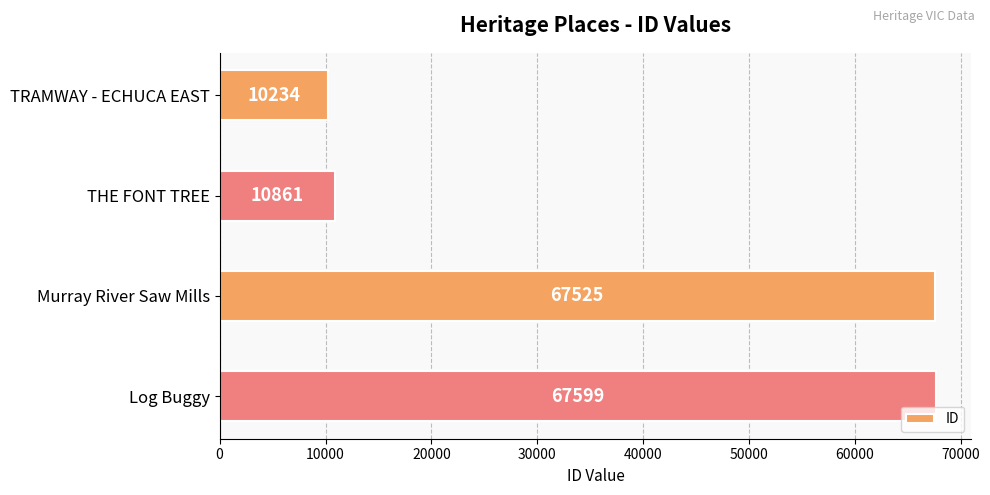

Which has a higher value, THE FONT TREE or Murray River Saw Mills?

Murray River Saw Mills